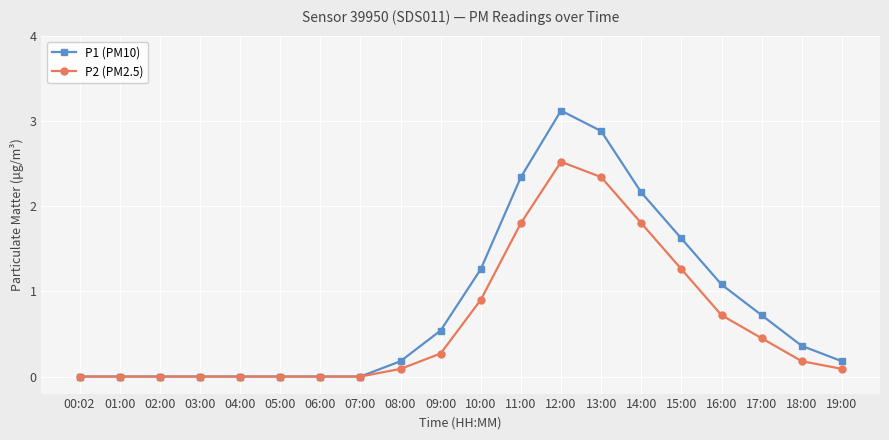

At which label does P2 (PM2.5) reach its peak?

12:00